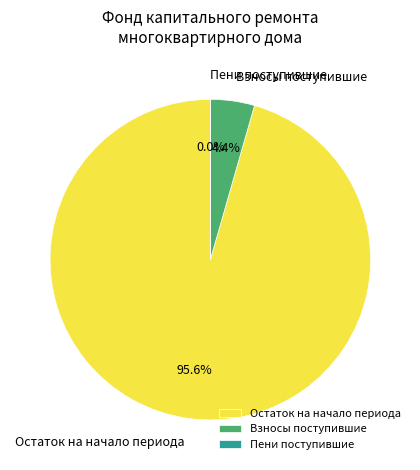

What portion of the pie excludes Взносы поступившие?

95.6%